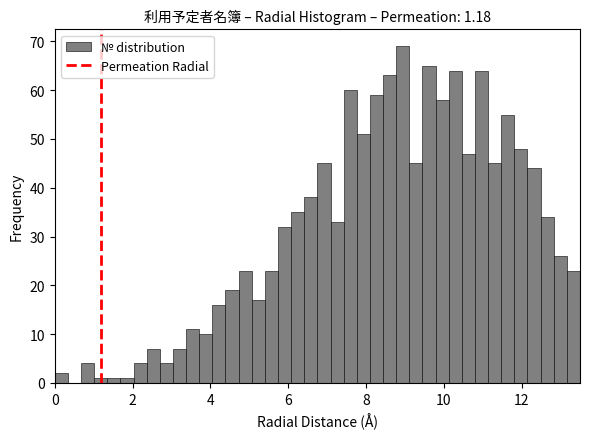

Read against the x-axis, roughly where is the centre of the tallest bar?

9.0